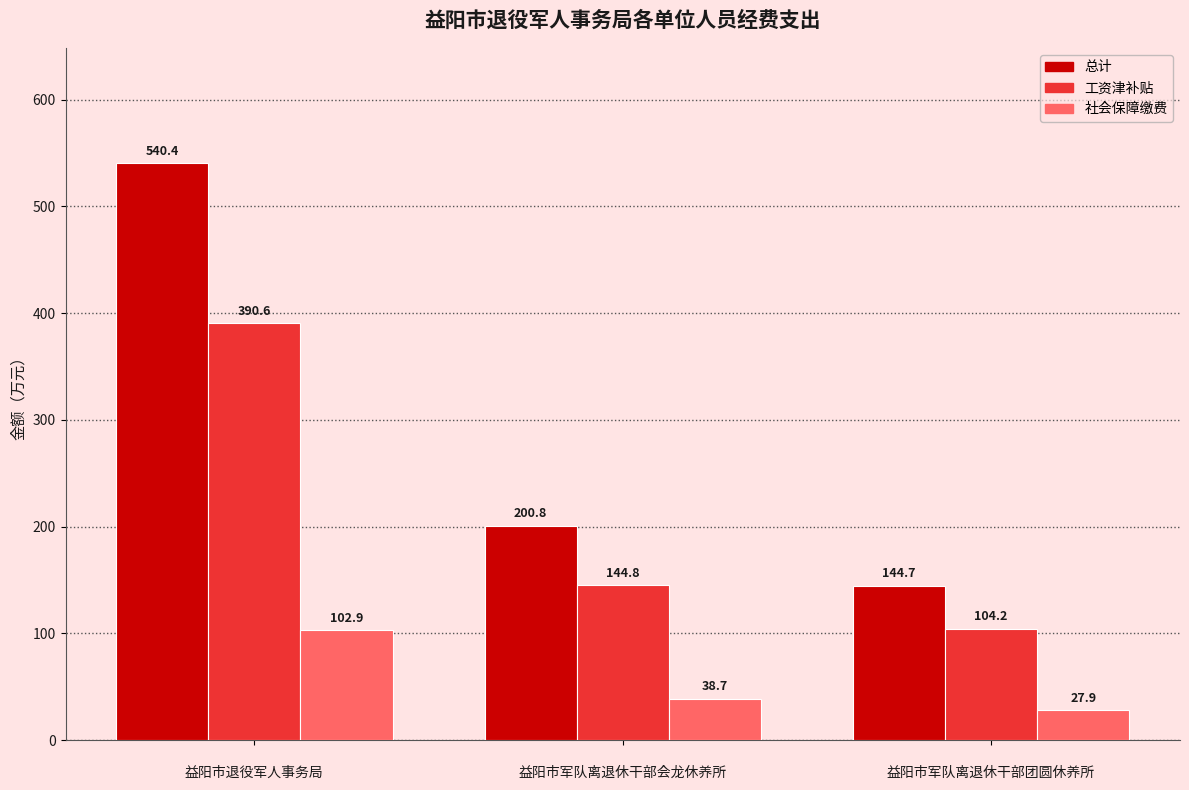

Reading right to left, list all the values displayed in this chart.

总计: 144.7	200.8	540.4
工资津补贴: 104.2	144.8	390.6
社会保障缴费: 27.9	38.7	102.9